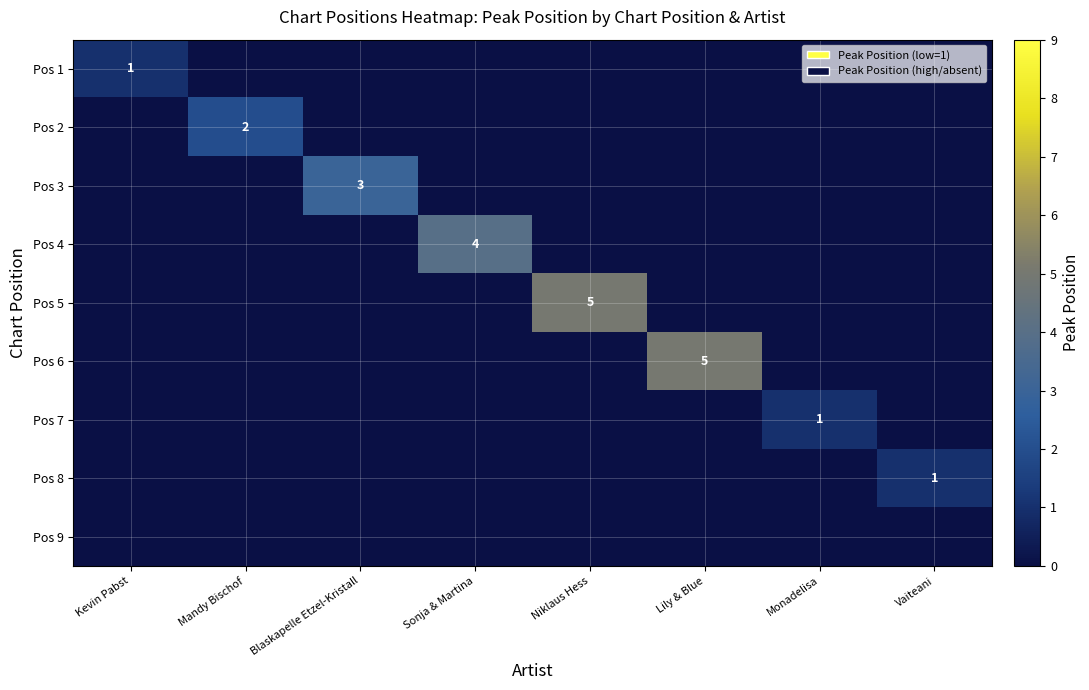

Is it true that Pos 6 equals 5 at Lily & Blue?

True